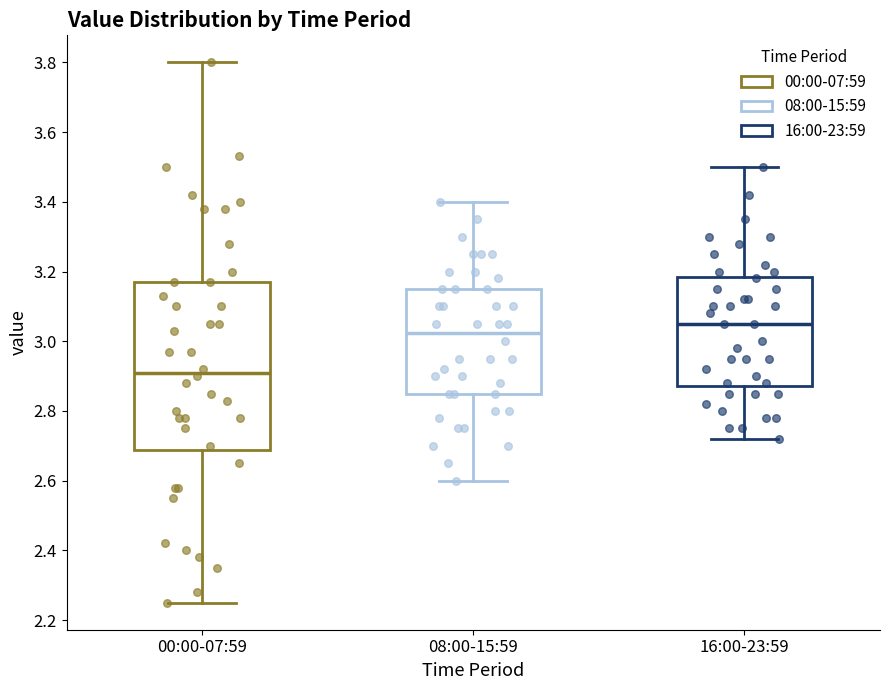

Reading left to right, read every box against the y-axis: the position of its median line, the range the box covers, and the ends of its whiskers. The values are not printed on the chart, so give them approximately, as read against the axis.

00:00-07:59: median 2.92, box 2.68 to 3.18, whiskers 2.26 to 3.80
08:00-15:59: median 3.02, box 2.86 to 3.16, whiskers 2.60 to 3.40
16:00-23:59: median 3.06, box 2.88 to 3.18, whiskers 2.72 to 3.50